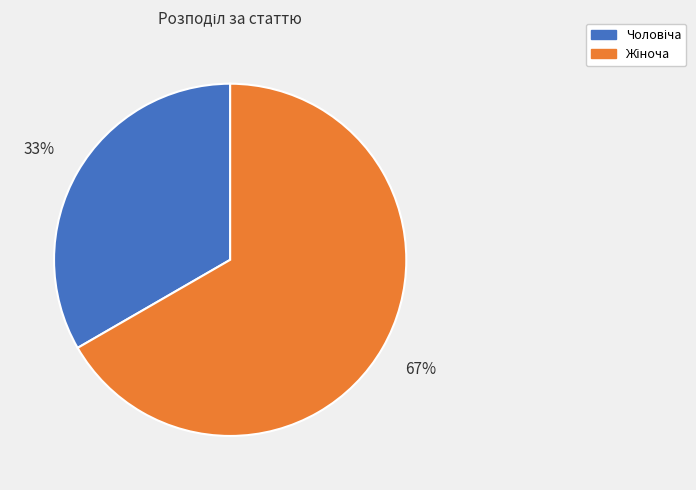

Does any single category account for the majority?

Yes